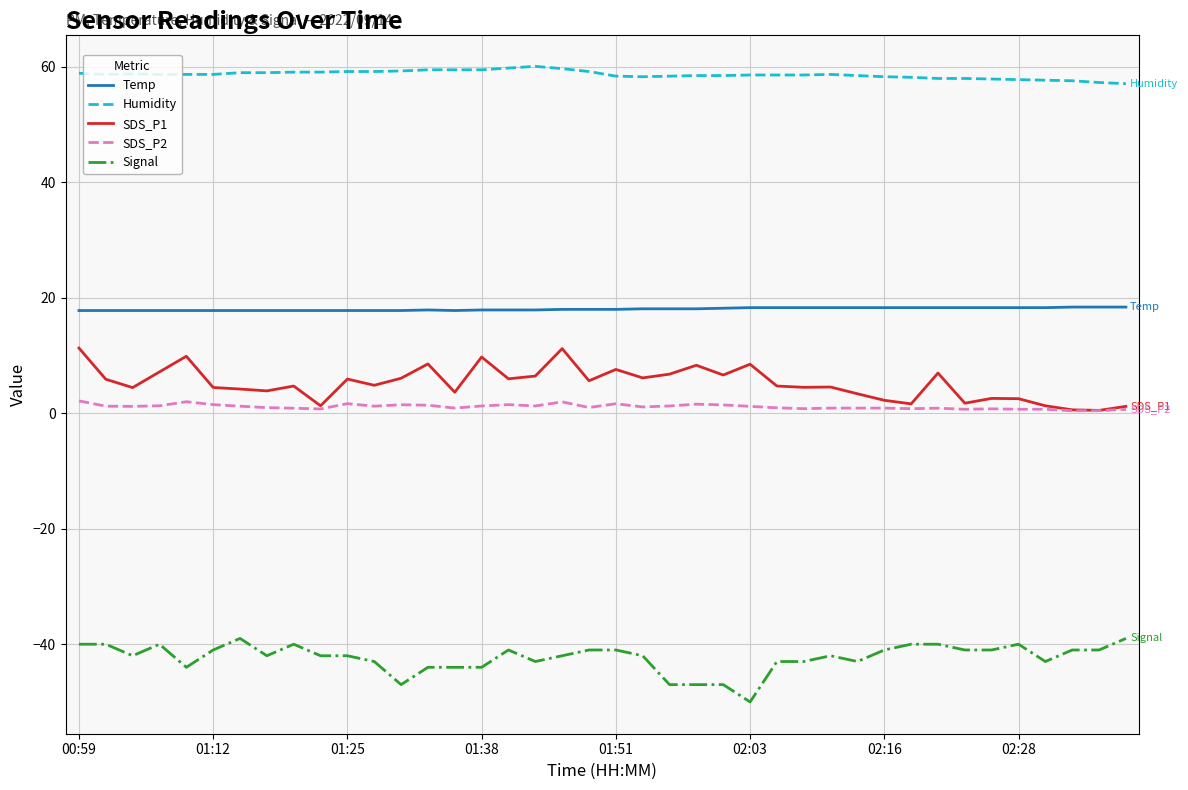

What is the maximum value shown in the chart?

60.1